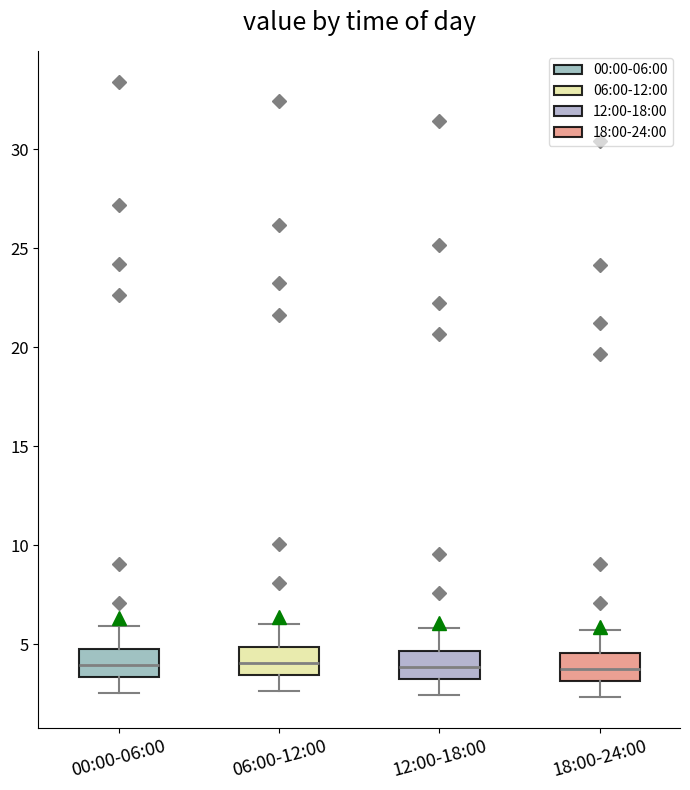

Reading left to right, read every box against the y-axis: the position of its median line, the range the box covers, and the ends of its whiskers. The values are not printed on the chart, so give them approximately, as read against the axis.

00:00-06:00: median 4.0, box 3.5 to 4.5, whiskers 2.5 to 6.0
06:00-12:00: median 4.0, box 3.5 to 5.0, whiskers 2.5 to 6.0
12:00-18:00: median 4.0, box 3.5 to 4.5, whiskers 2.5 to 6.0
18:00-24:00: median 4.0, box 3.0 to 4.5, whiskers 2.5 to 5.5